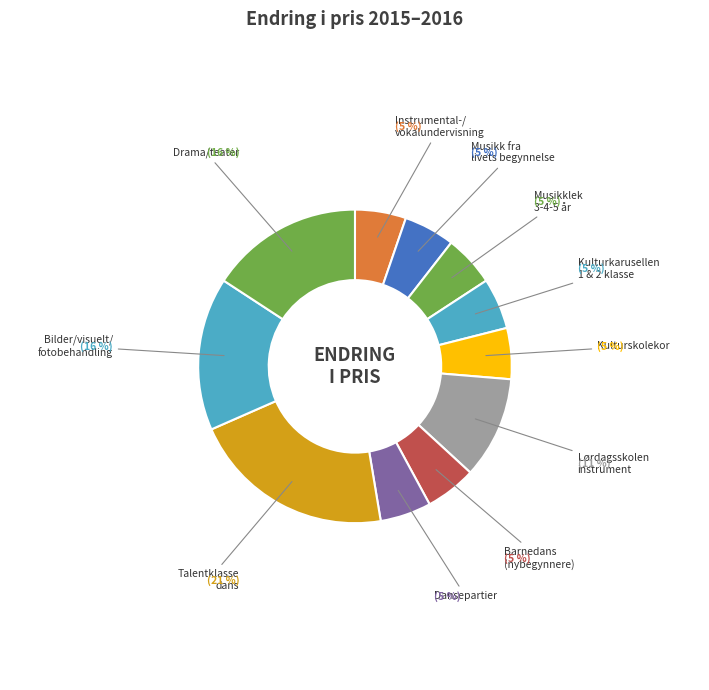

Count the number of slices in the pie.

11